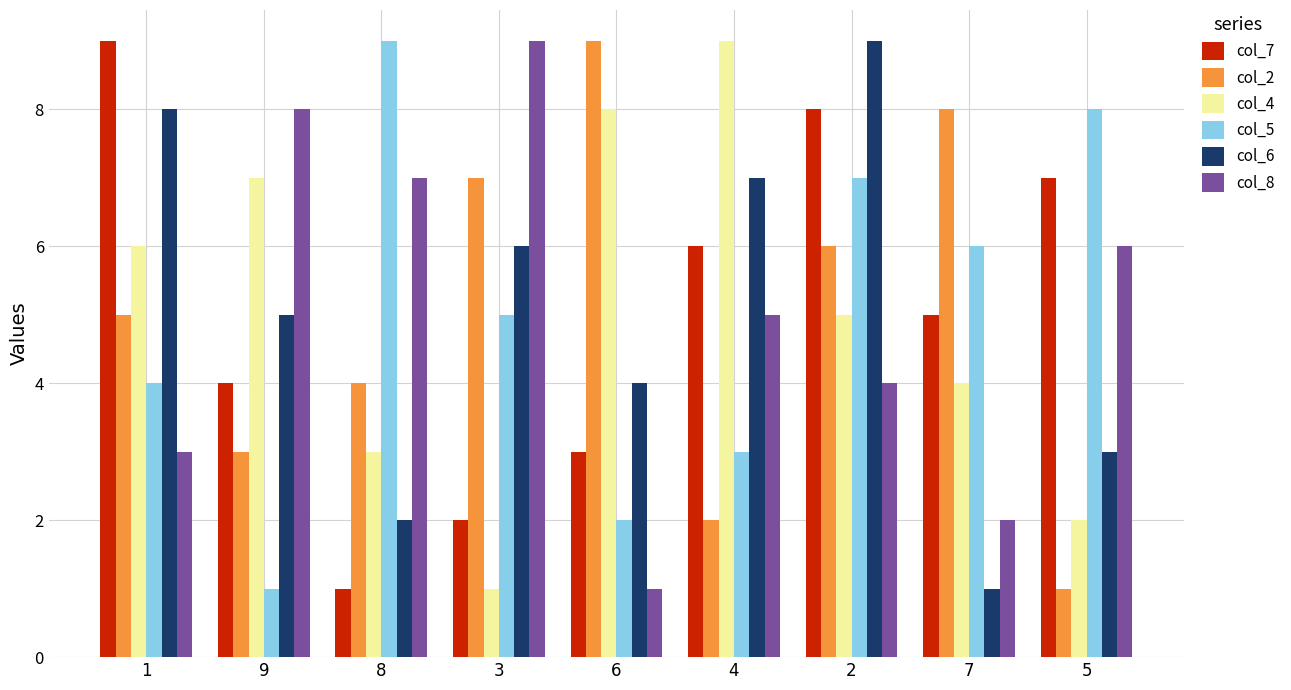

What is the average value of the col_5 series?

5